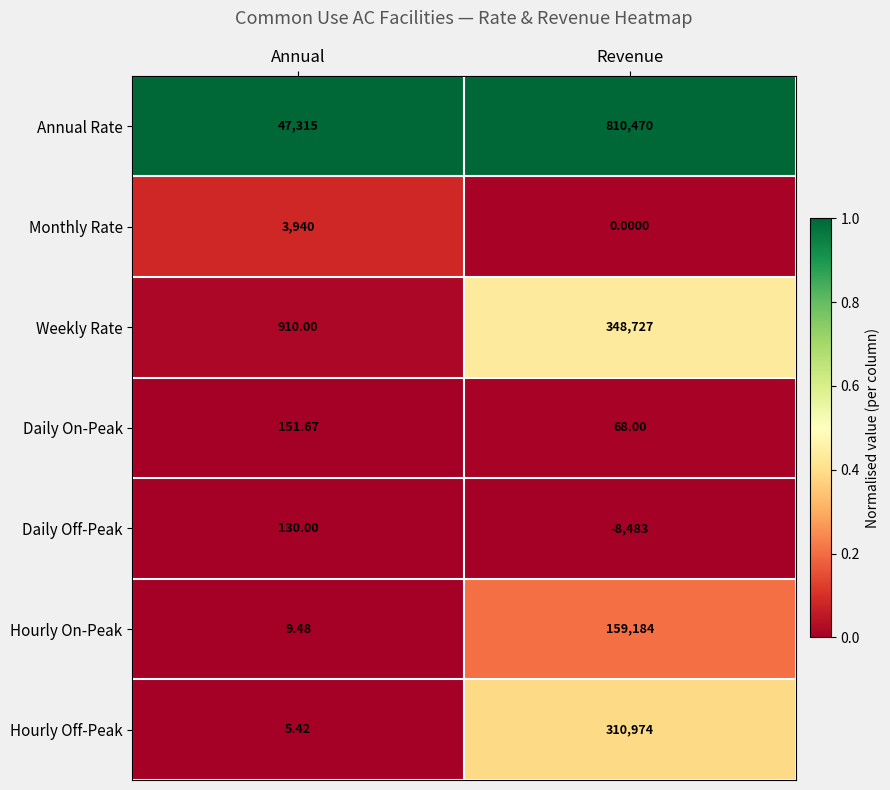

Which category has the lowest value across all series?

Revenue